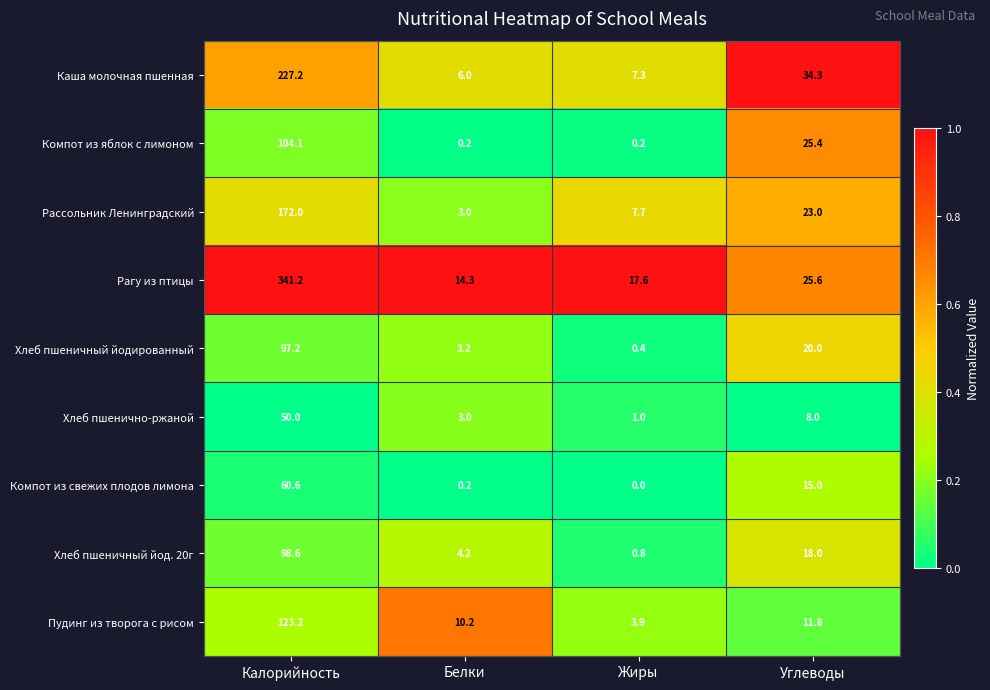

Which series has the largest total across all categories?

Рагу из птицы